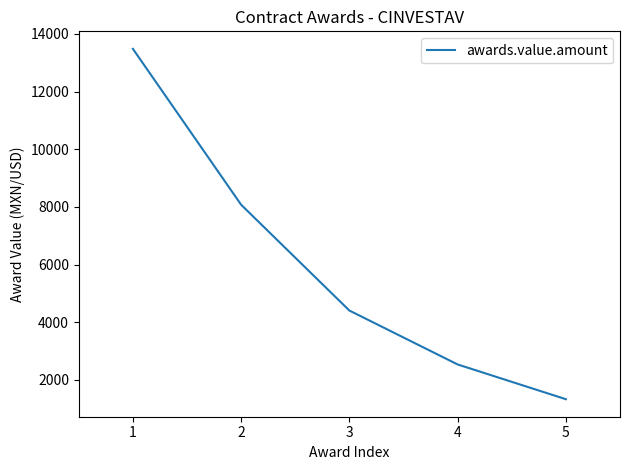

What is the minimum value shown in the chart?

1331.8